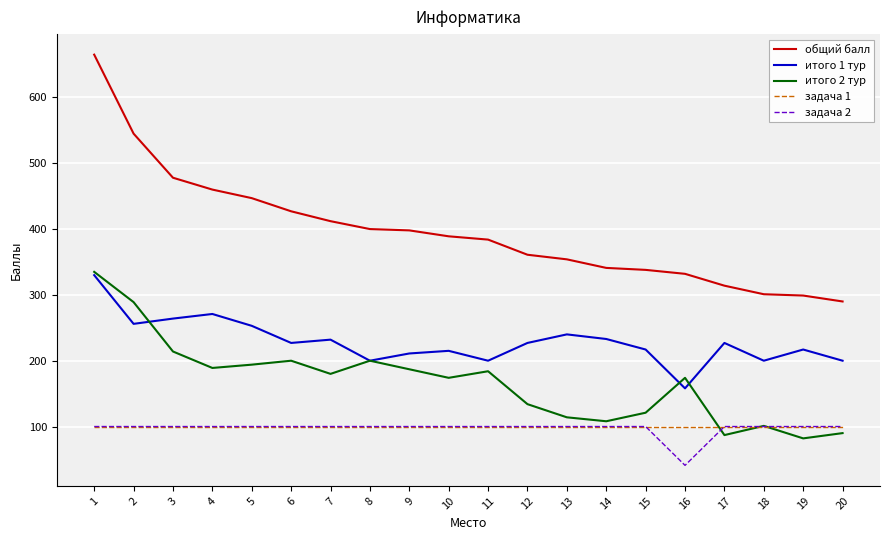

Which series changed the most between 9 and 18?

общий балл